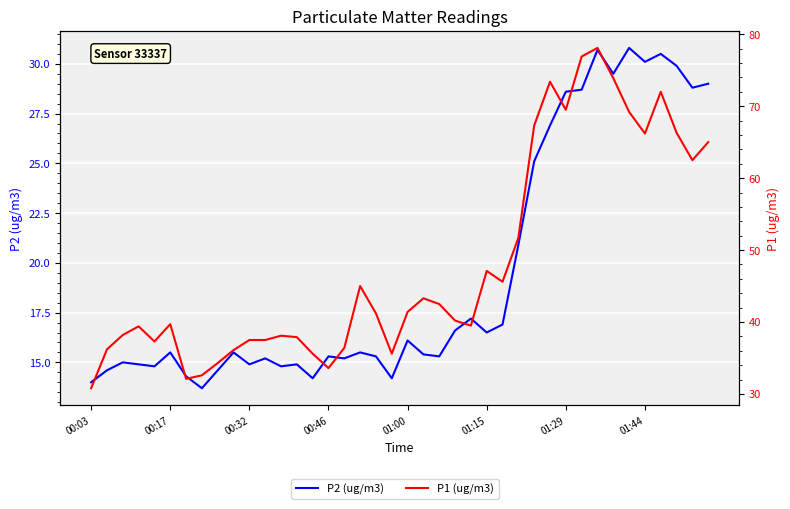

At how many categories does at least one series exceed 38?

26